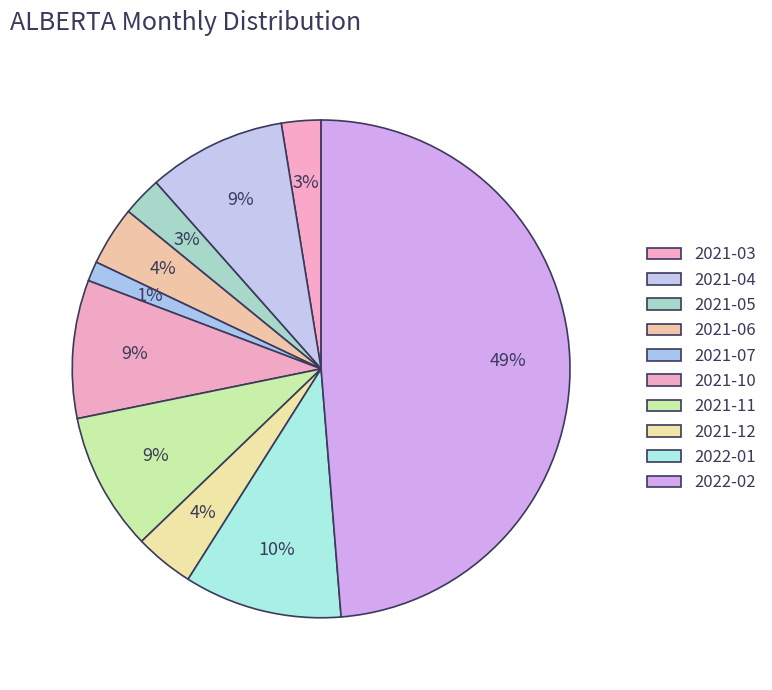

Is it true that 2021-11 is 1% of the pie?

False